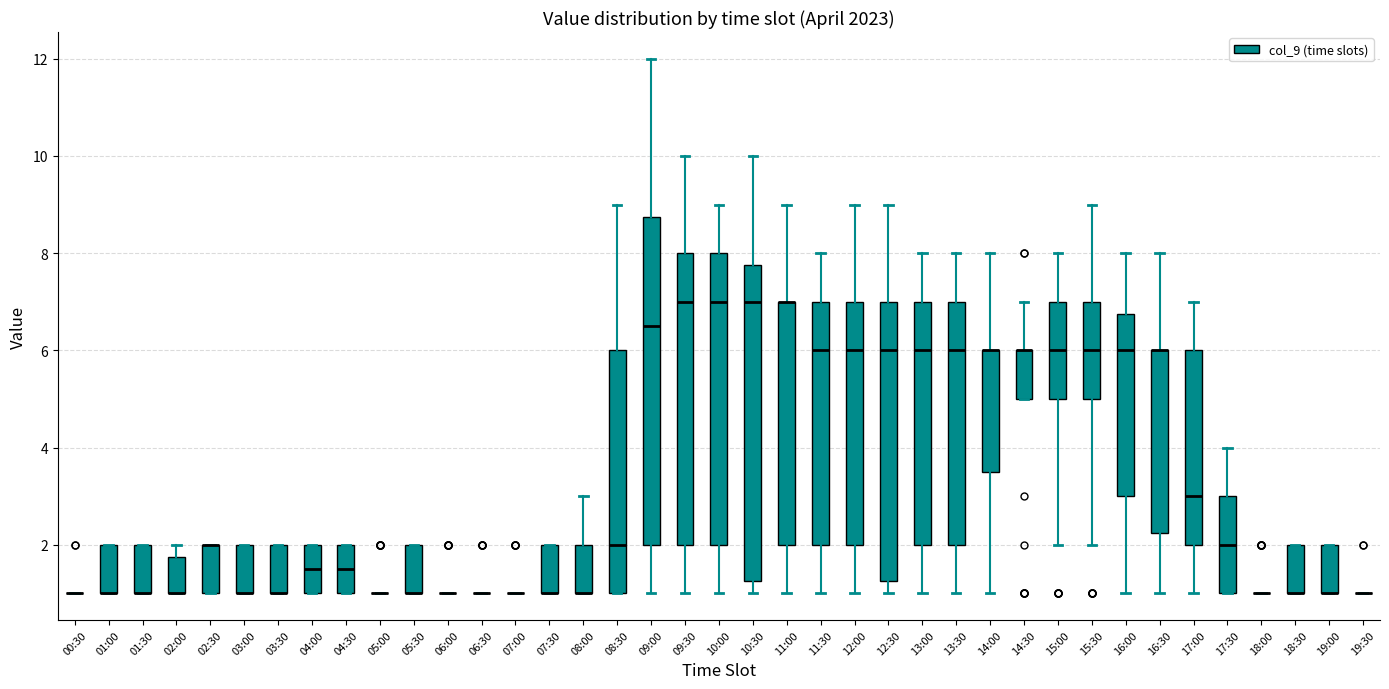

Which box is the tallest, from its lower edge to its upper edge?

09:00